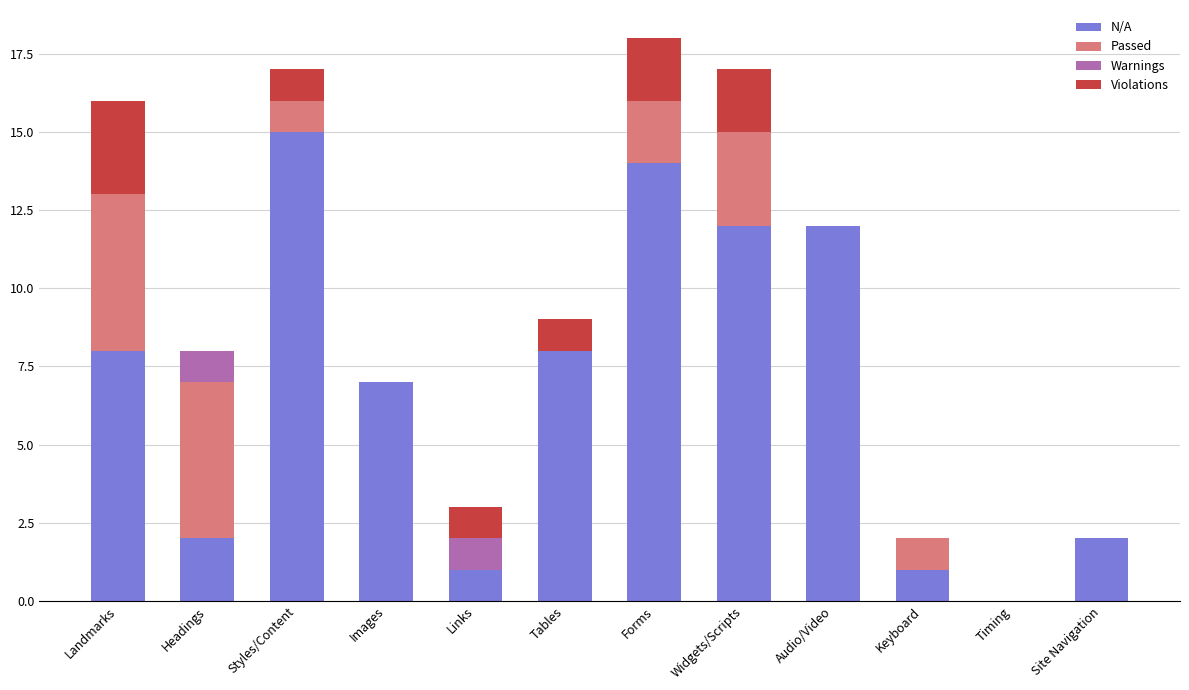

Does the chart contain stacked bars?

Yes